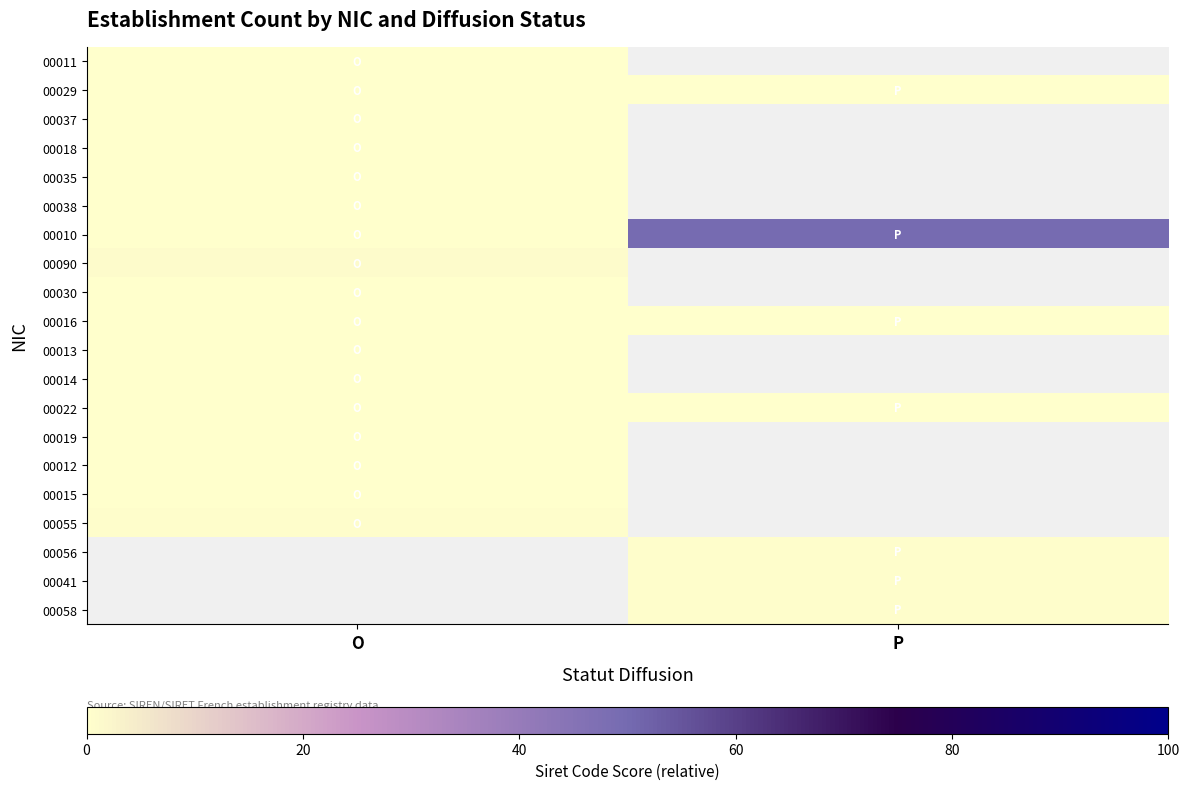

How many categories are shown in the chart?

2